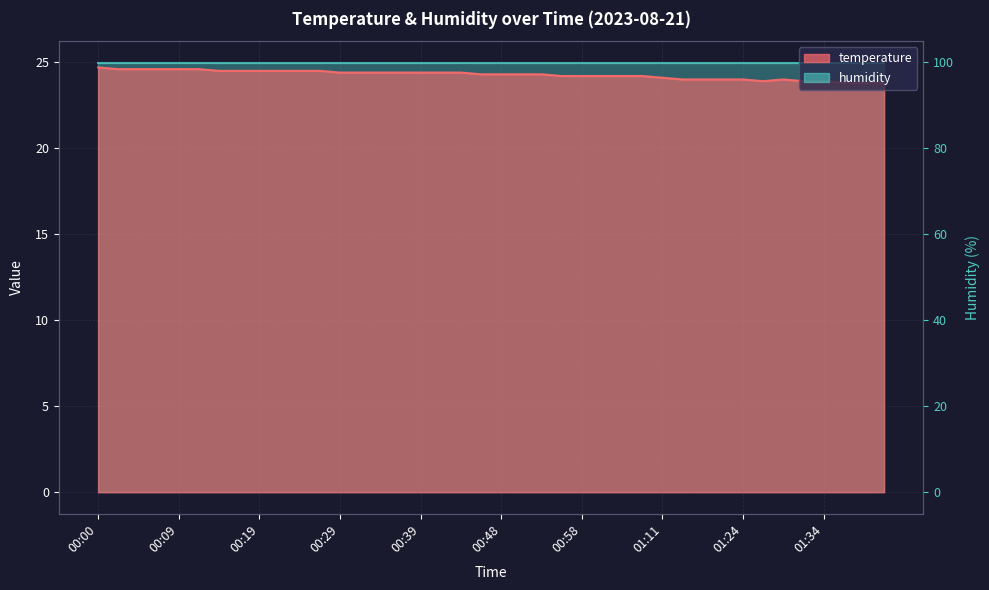

List the labels in order of value, largest first.

00:00, 00:02, 00:05, 00:07, 00:09, 00:12, 00:14, 00:17, 00:19, 00:22, 00:24, 00:26, 00:29, 00:31, 00:34, 00:36, 00:39, 00:41, 00:44, 00:46, 00:48, 00:51, 00:53, 00:56, 00:58, 01:01, 01:03, 01:06, 01:11, 01:16, 01:19, 01:21, 01:24, 01:28, 01:26, 01:31, 01:34, 01:36, 01:38, 01:41